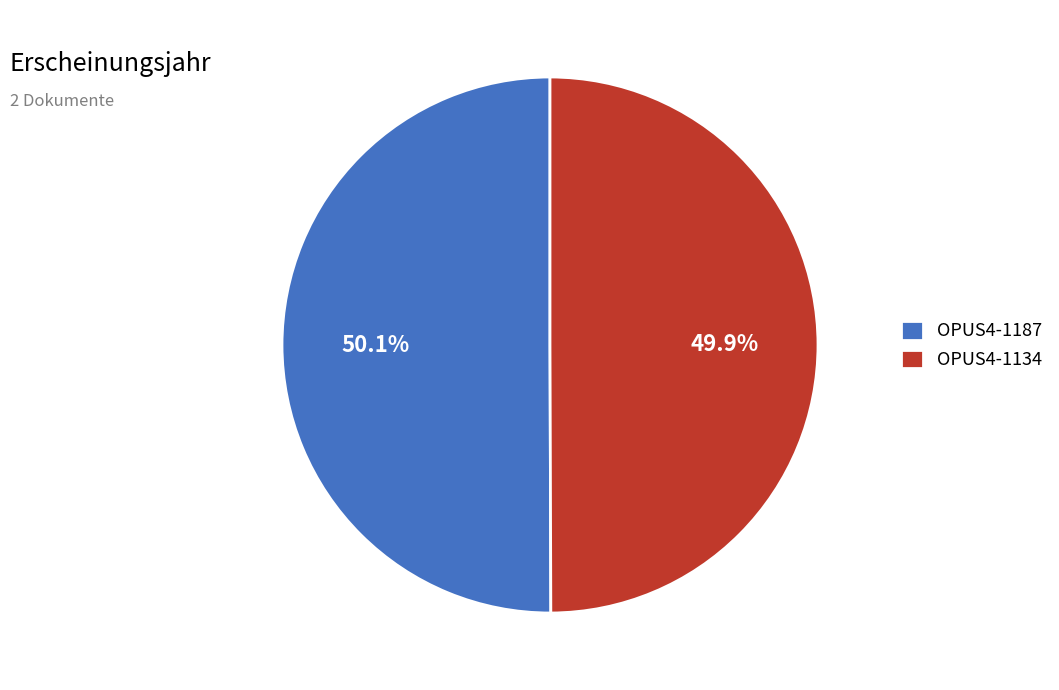

To the nearest percent, what percentage of the pie is OPUS4-1134?

50%